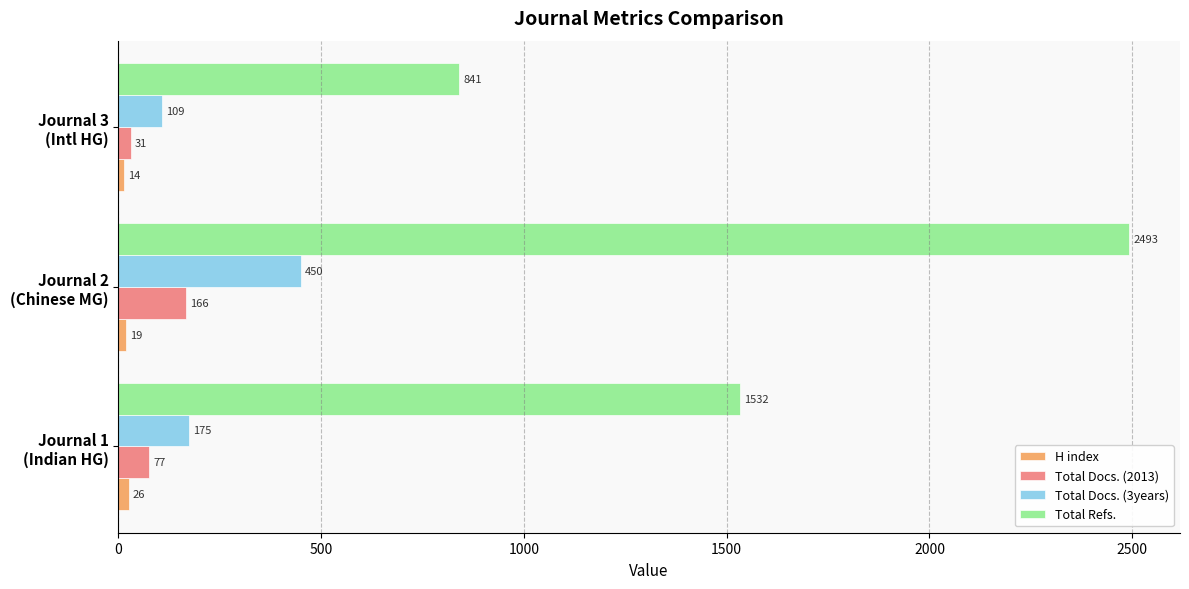

What is the highest value of the Total Docs. (2013) series?

166